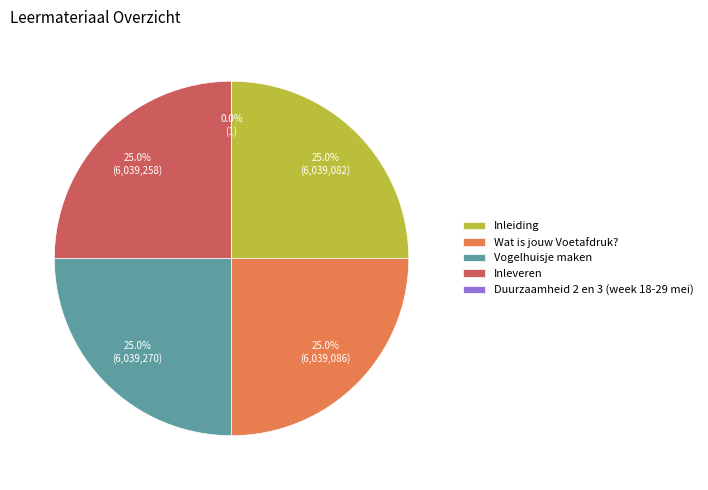

Which category has the biggest portion of the pie?

Vogelhuisje maken